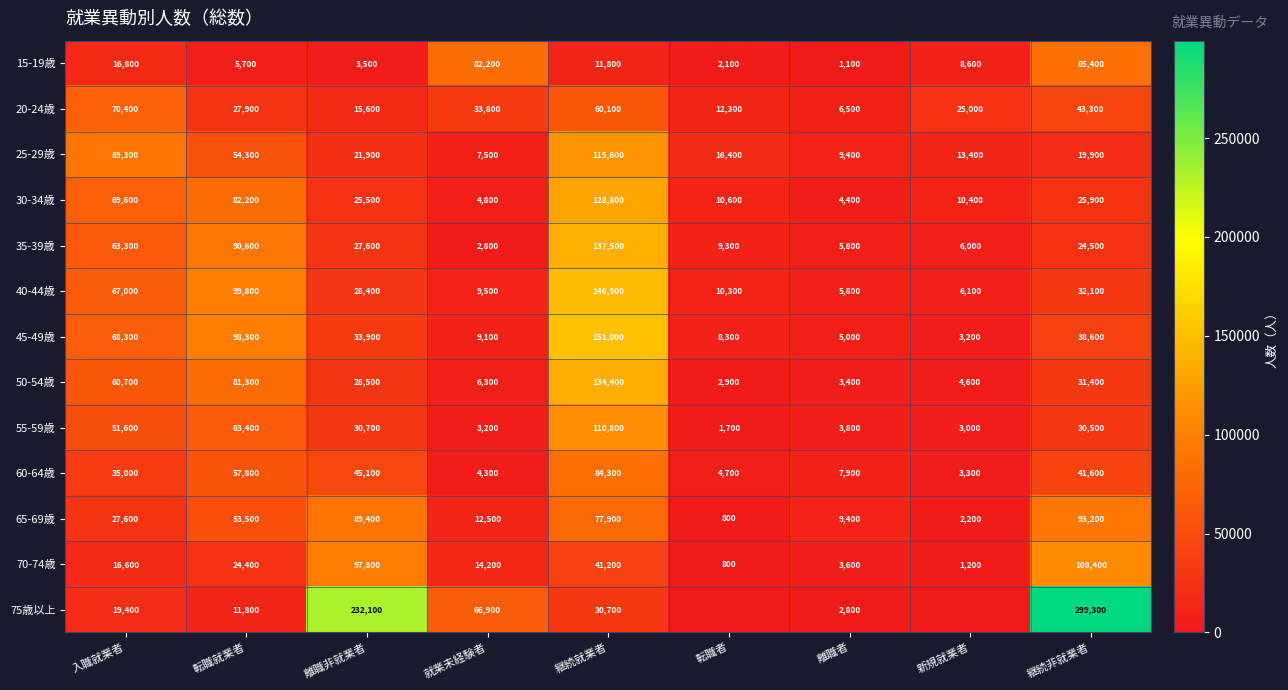

Rank the categories by 50-54歳 value from highest to lowest.

継続就業者, 転職就業者, 入職就業者, 継続非就業者, 離職非就業者, 就業未経験者, 新規就業者, 離職者, 転職者